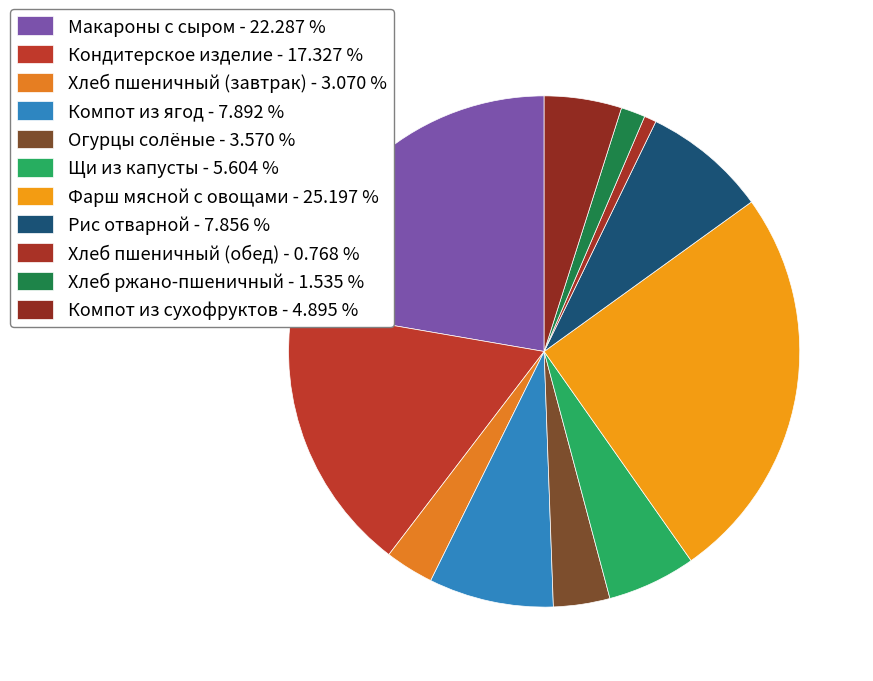

Which slice is the largest?

Фарш мясной с овощами